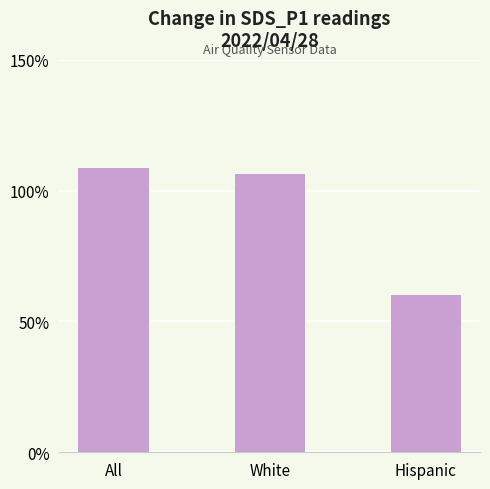

What is the label of the 1st bar from the right?

Hispanic